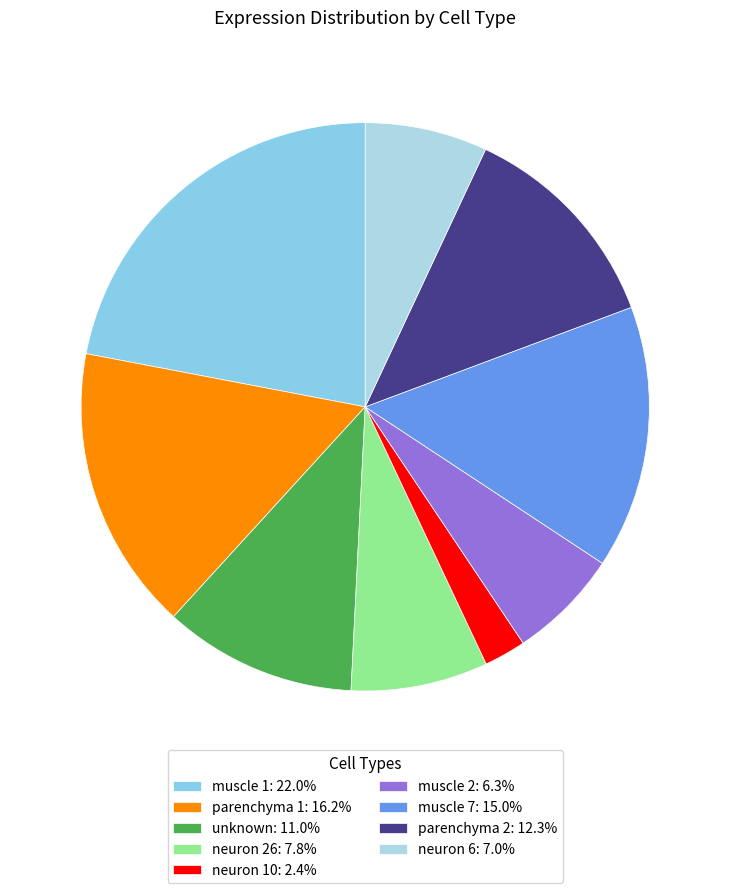

Combined, what portion of the pie is neuron 6 and neuron 10?

9.3%